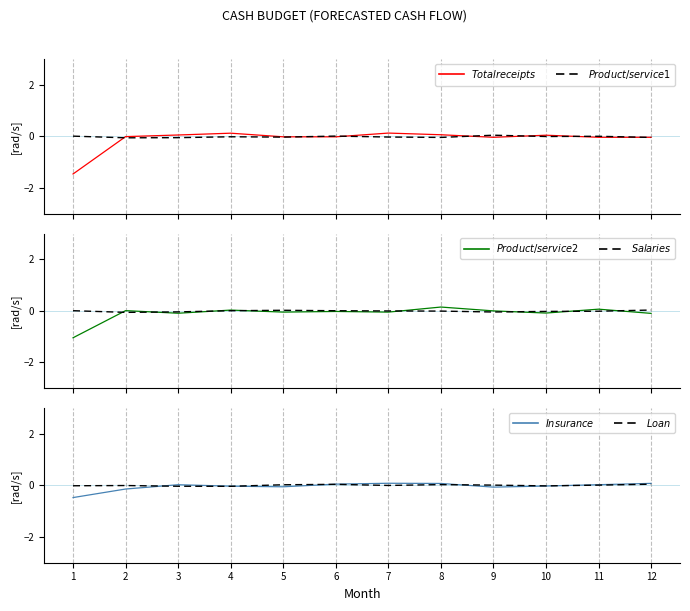

At which category is the sum across all series the highest?

8